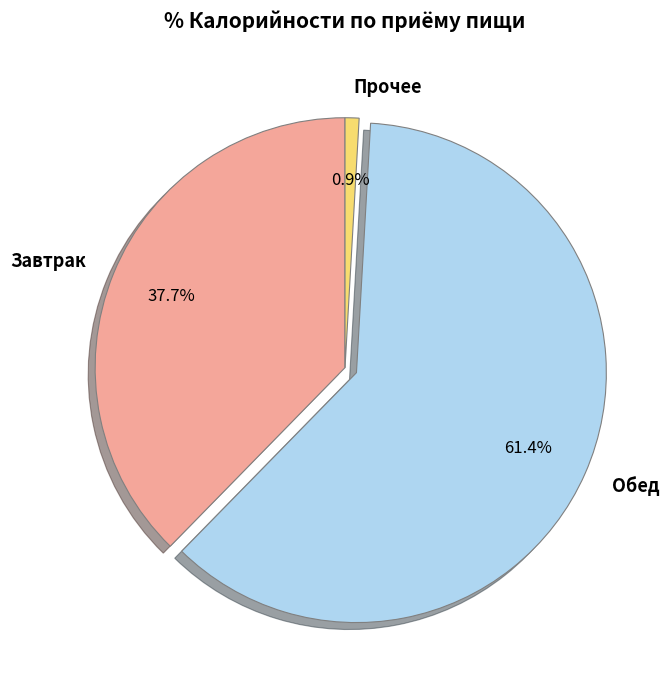

Rank the categories by value from highest to lowest.

Обед, Завтрак, Прочее